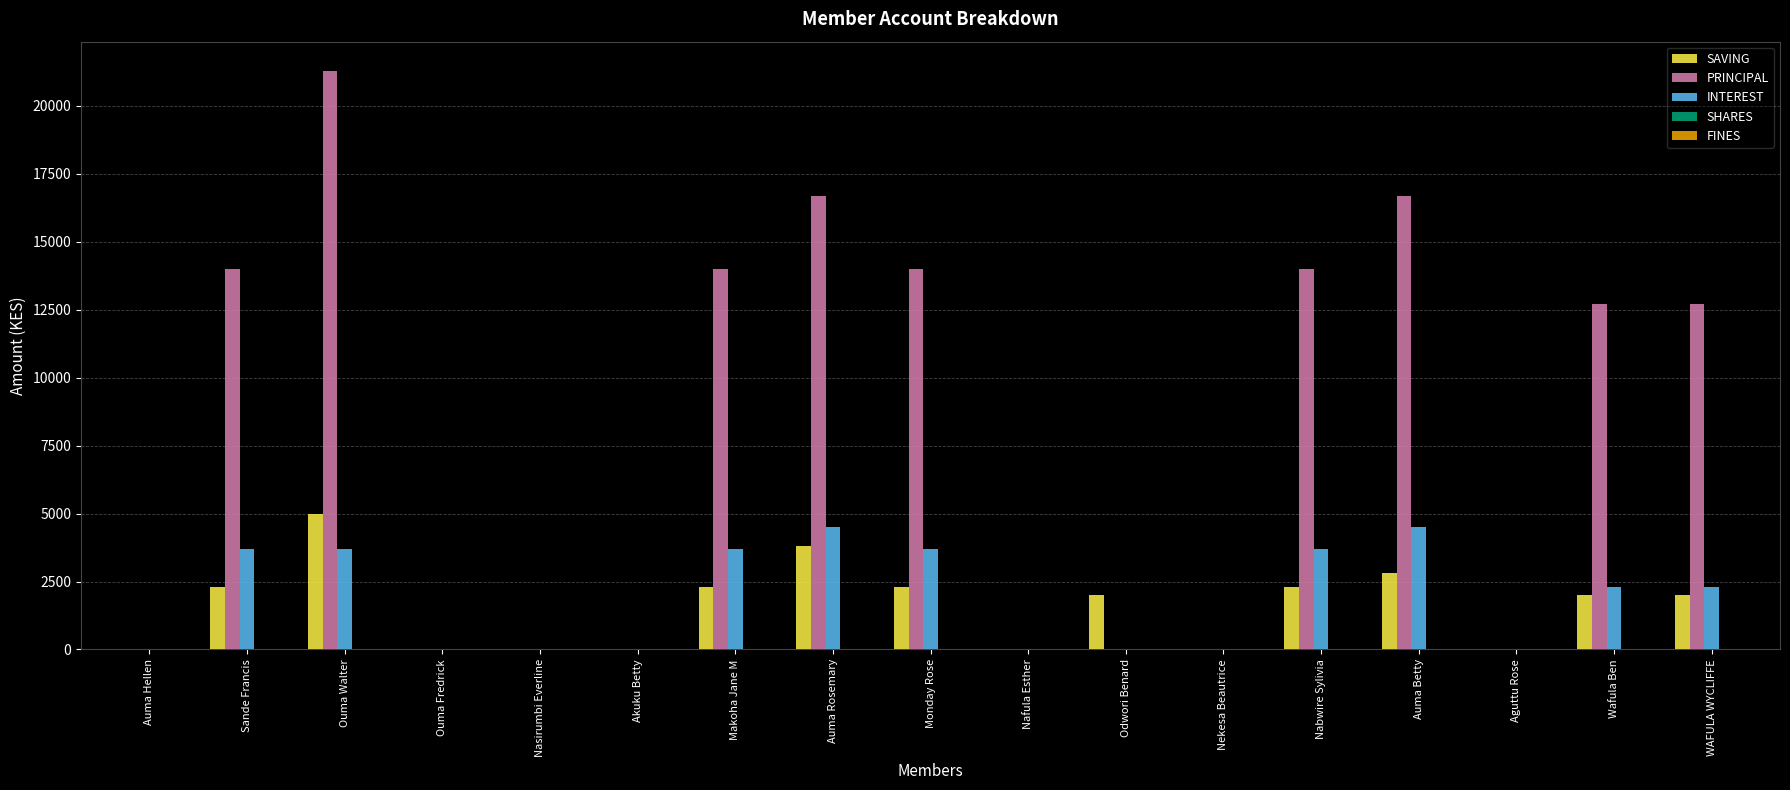

Is it true that INTEREST equals 3700 at Ouma Walter?

True